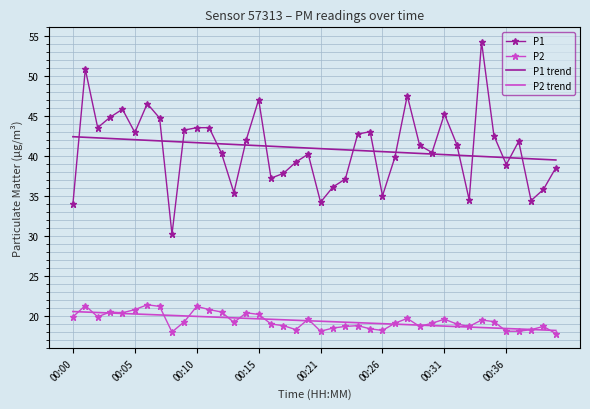

How many distinct data groups are displayed?

4